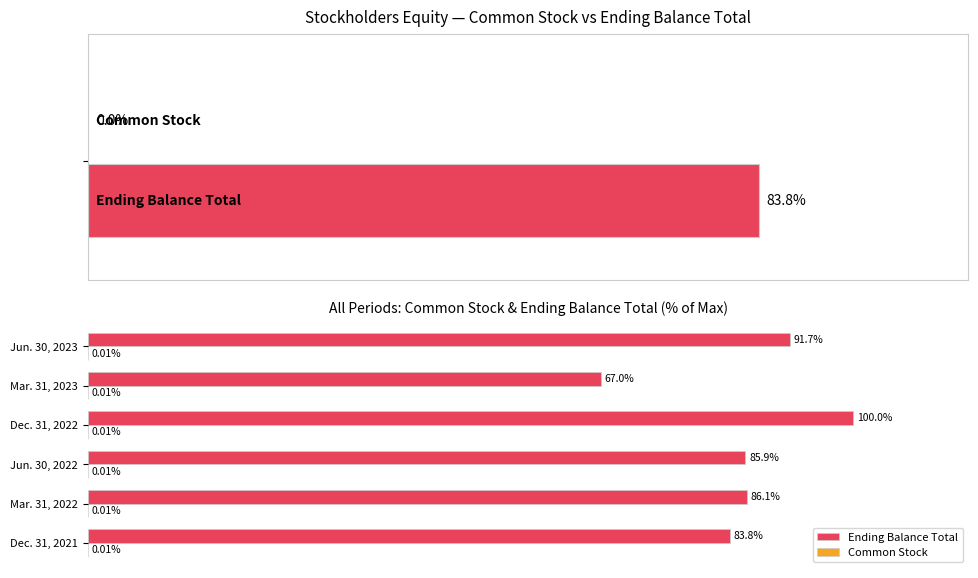

What is the sum of the Ending Balance Total values at 100 and 0?

175.5